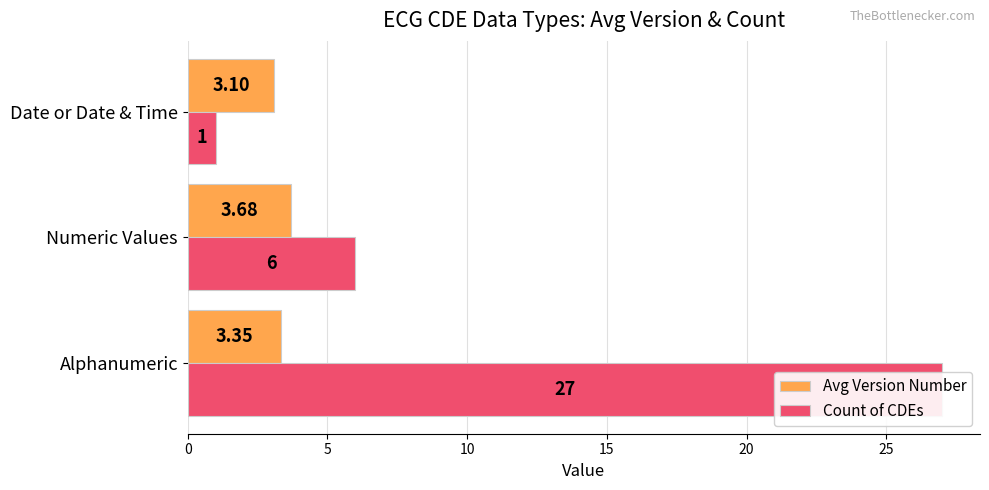

How many categories are shown in the chart?

3